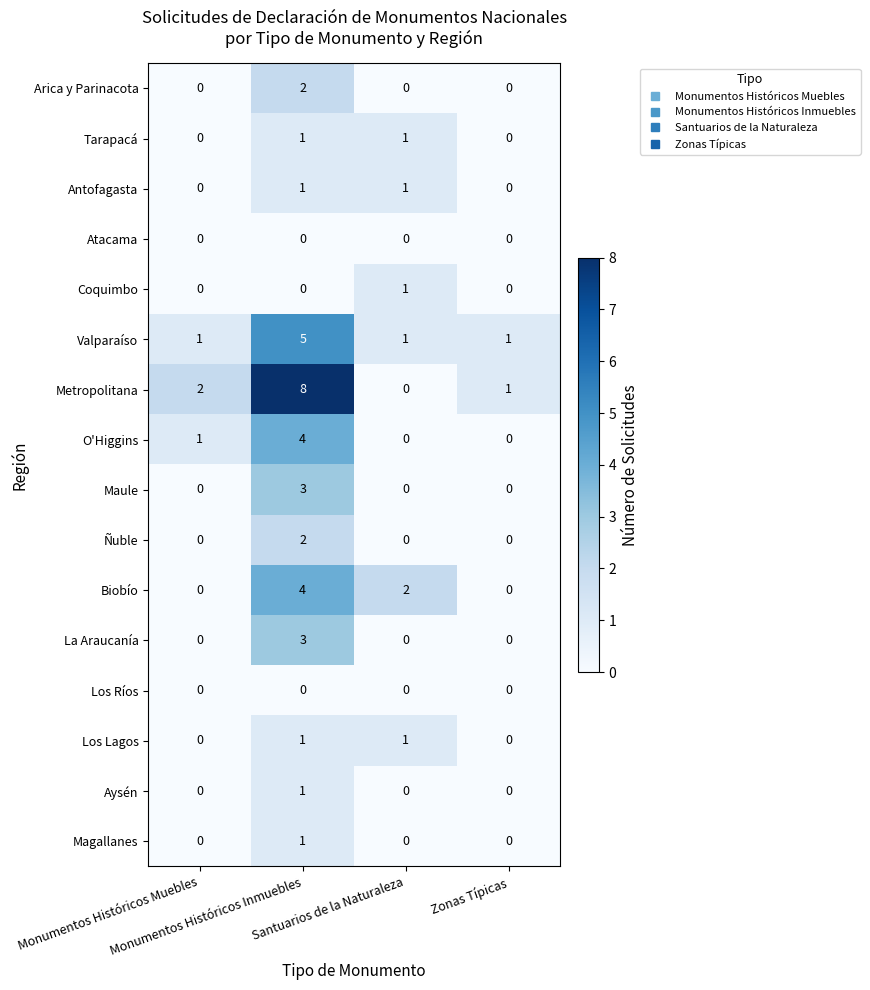

Which label corresponds to the largest value in the chart?

Monumentos Históricos Inmuebles